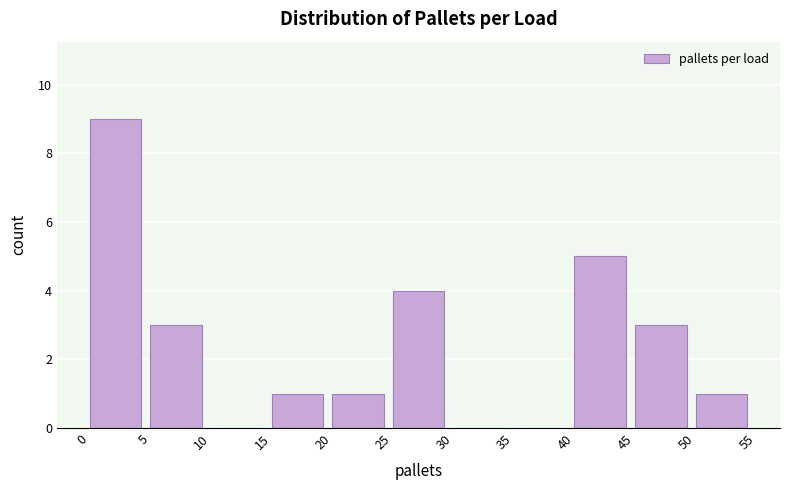

How tall is the bar that spans 5 to 10 on the x-axis? The values are not printed on the chart, so give them approximately, as read against the axis.

3